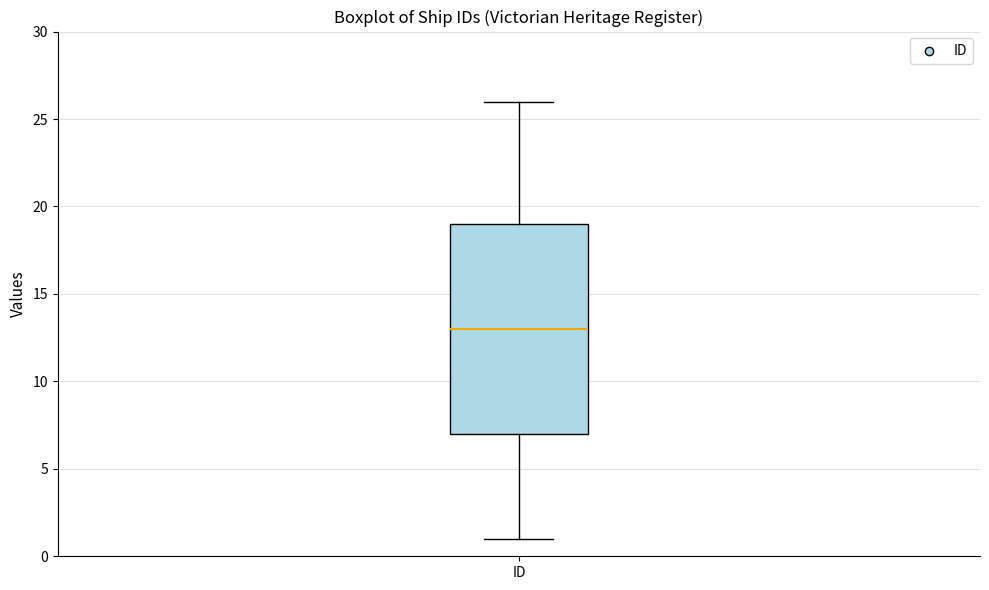

Read this box plot against the y-axis: the position of the median line, the range covered by the box, and the ends of both whiskers. The values are not printed on the chart, so give them approximately, as read against the axis.

median 13, box 7 to 19, whiskers 1 to 26